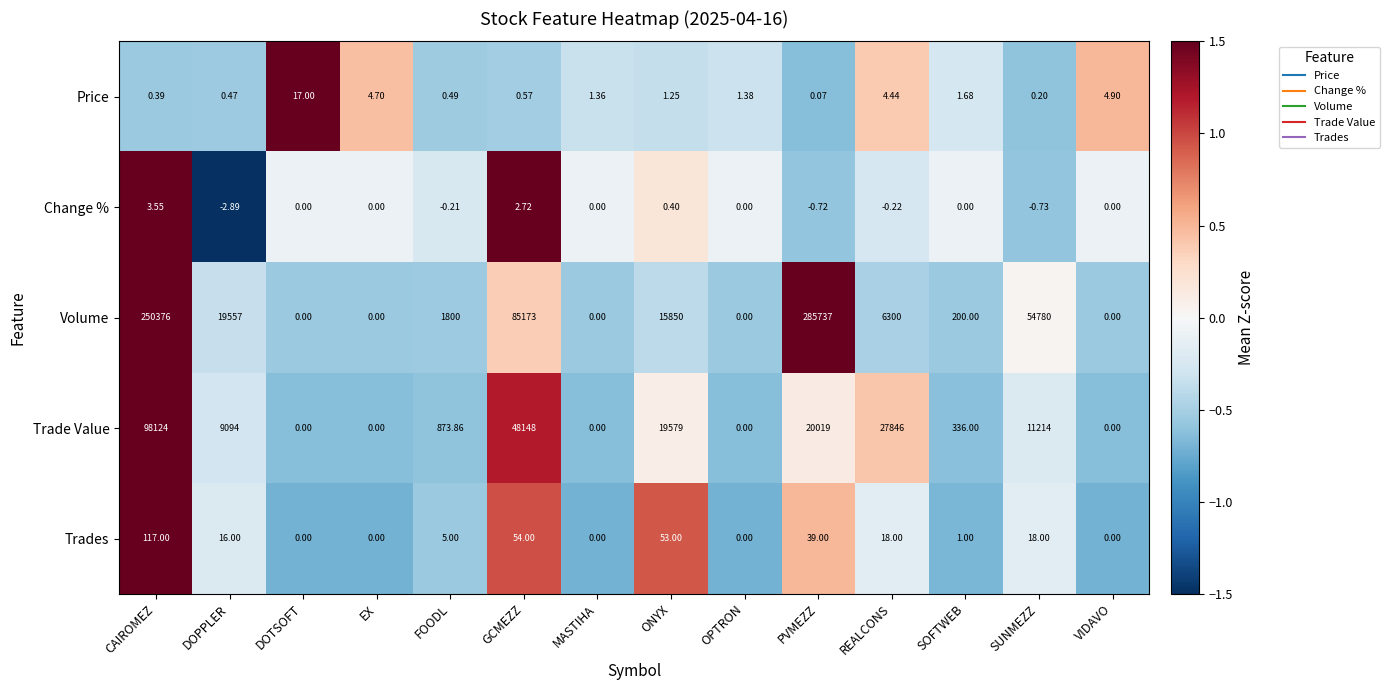

Which series has the largest range (max minus min)?

Volume